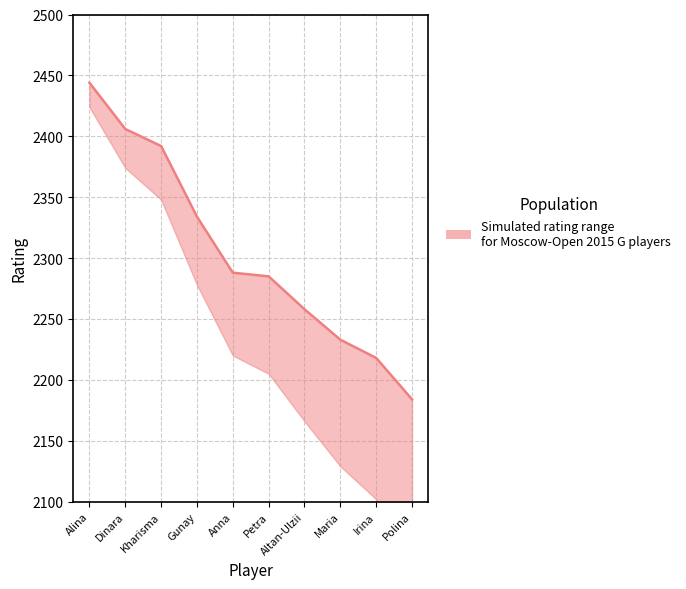

Reading left to right, list all the values displayed in this chart.

2444	2406	2392	2334	2288	2285	2258	2233	2218	2184